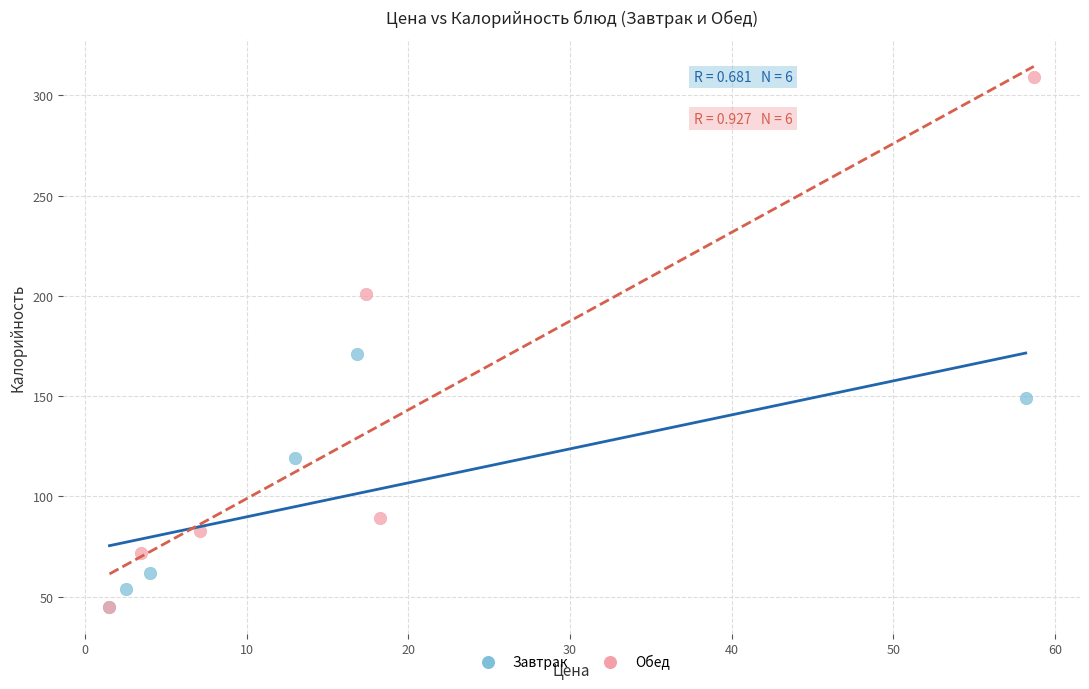

Which series contains the highest Y value?

Обед